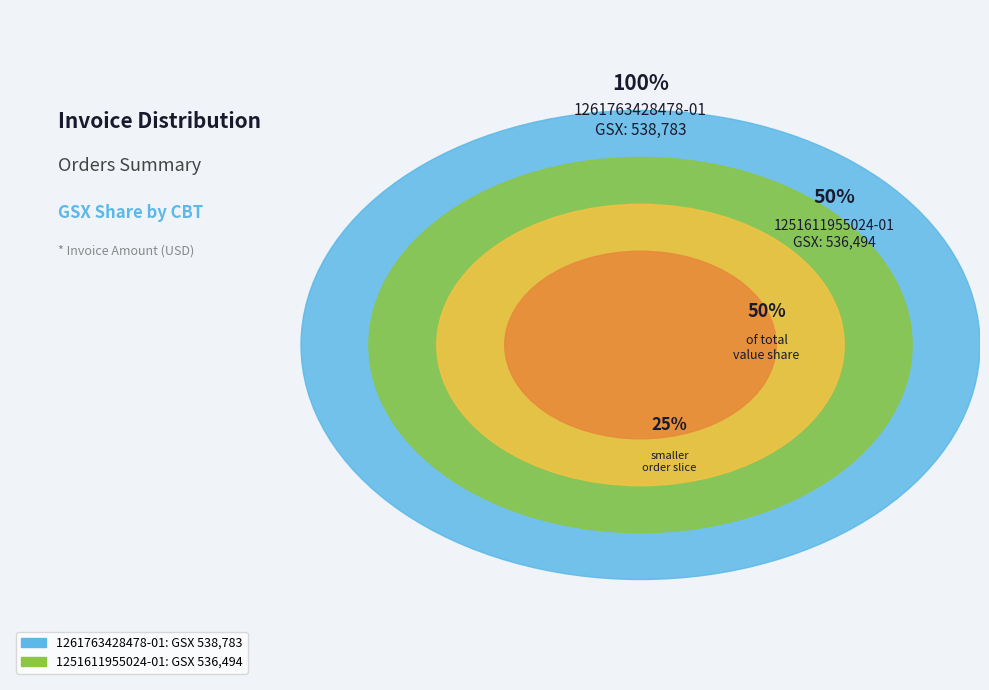

Which category has the biggest portion of the pie?

1261763428478-01